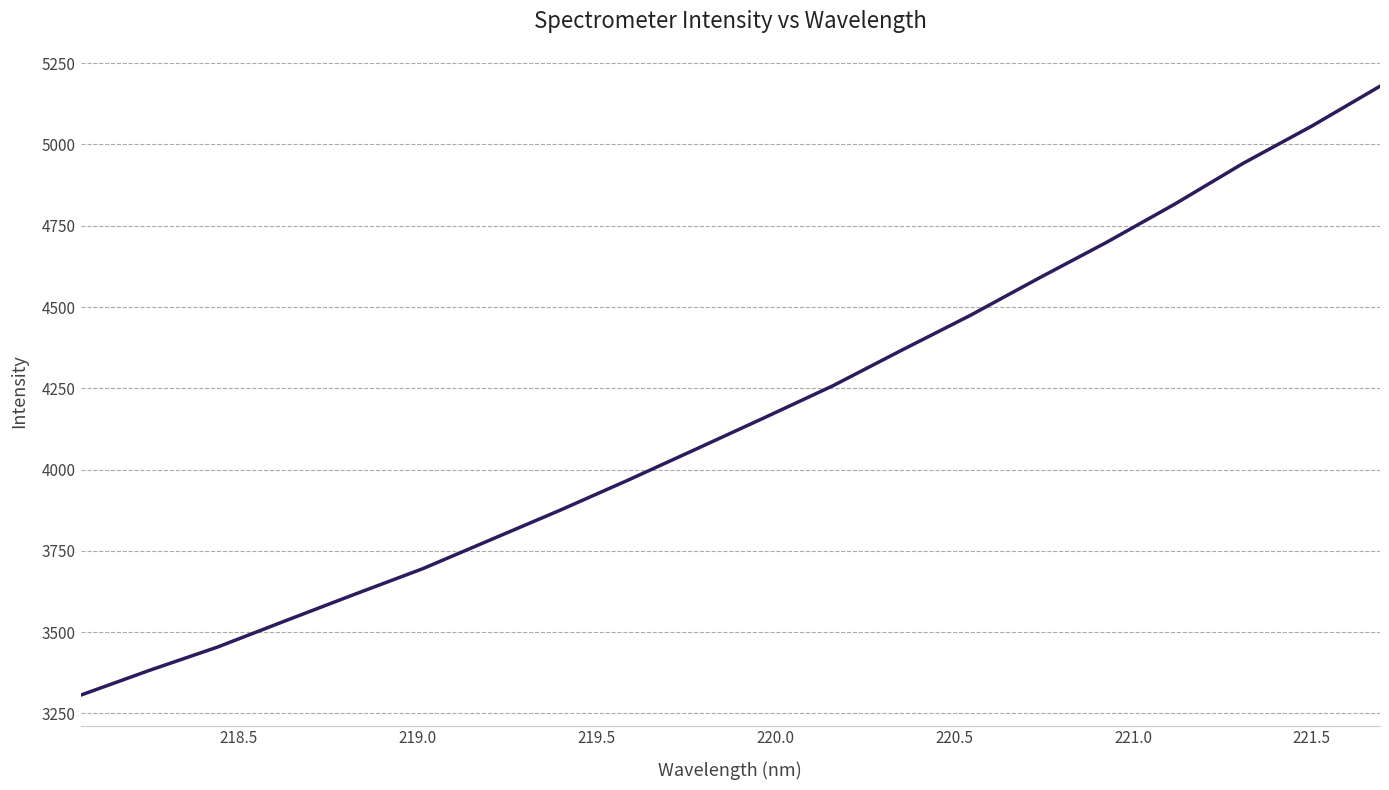

What is the greatest value displayed?

5179.0